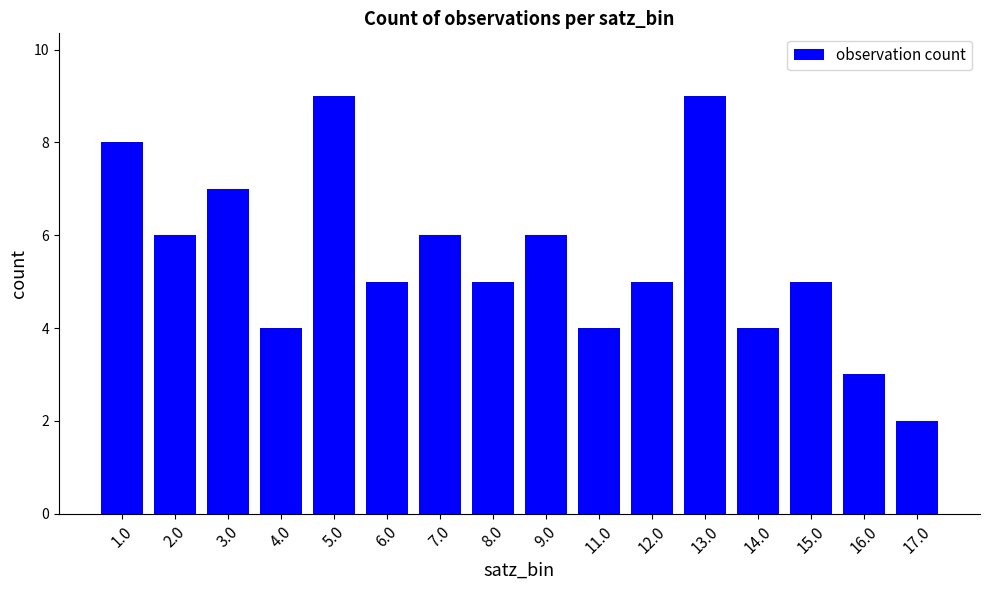

How many distinct data groups are displayed?

1